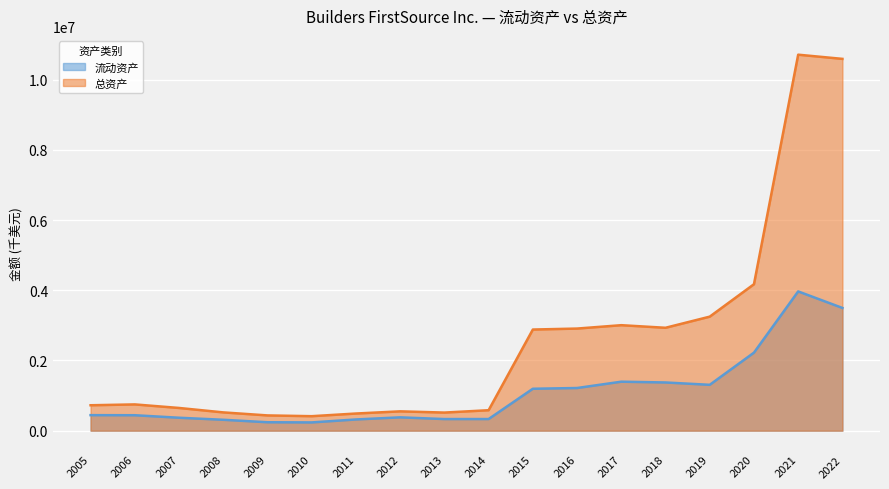

Reading left to right, extract all data points from this chart.

流动资产: 2005=442581	2006=440311	2007=368766	2008=310617	2009=240342	2010=235349	2011=319661	2012=379872	2013=331161	2014=331540	2015=1194329	2016=1215981	2017=1395868	2018=1373751	2019=1306867	2020=2223682	2021=3968269	2022=3497647
总资产: 2005=724407	2006=748515	2007=647423	2008=521140	2009=434951	2010=412804	2011=488803	2012=550841	2013=515839	2014=583065	2015=2882038	2016=2909887	2017=3006124	2018=2932309	2019=3249490	2020=4173671	2021=10714343	2022=10595160